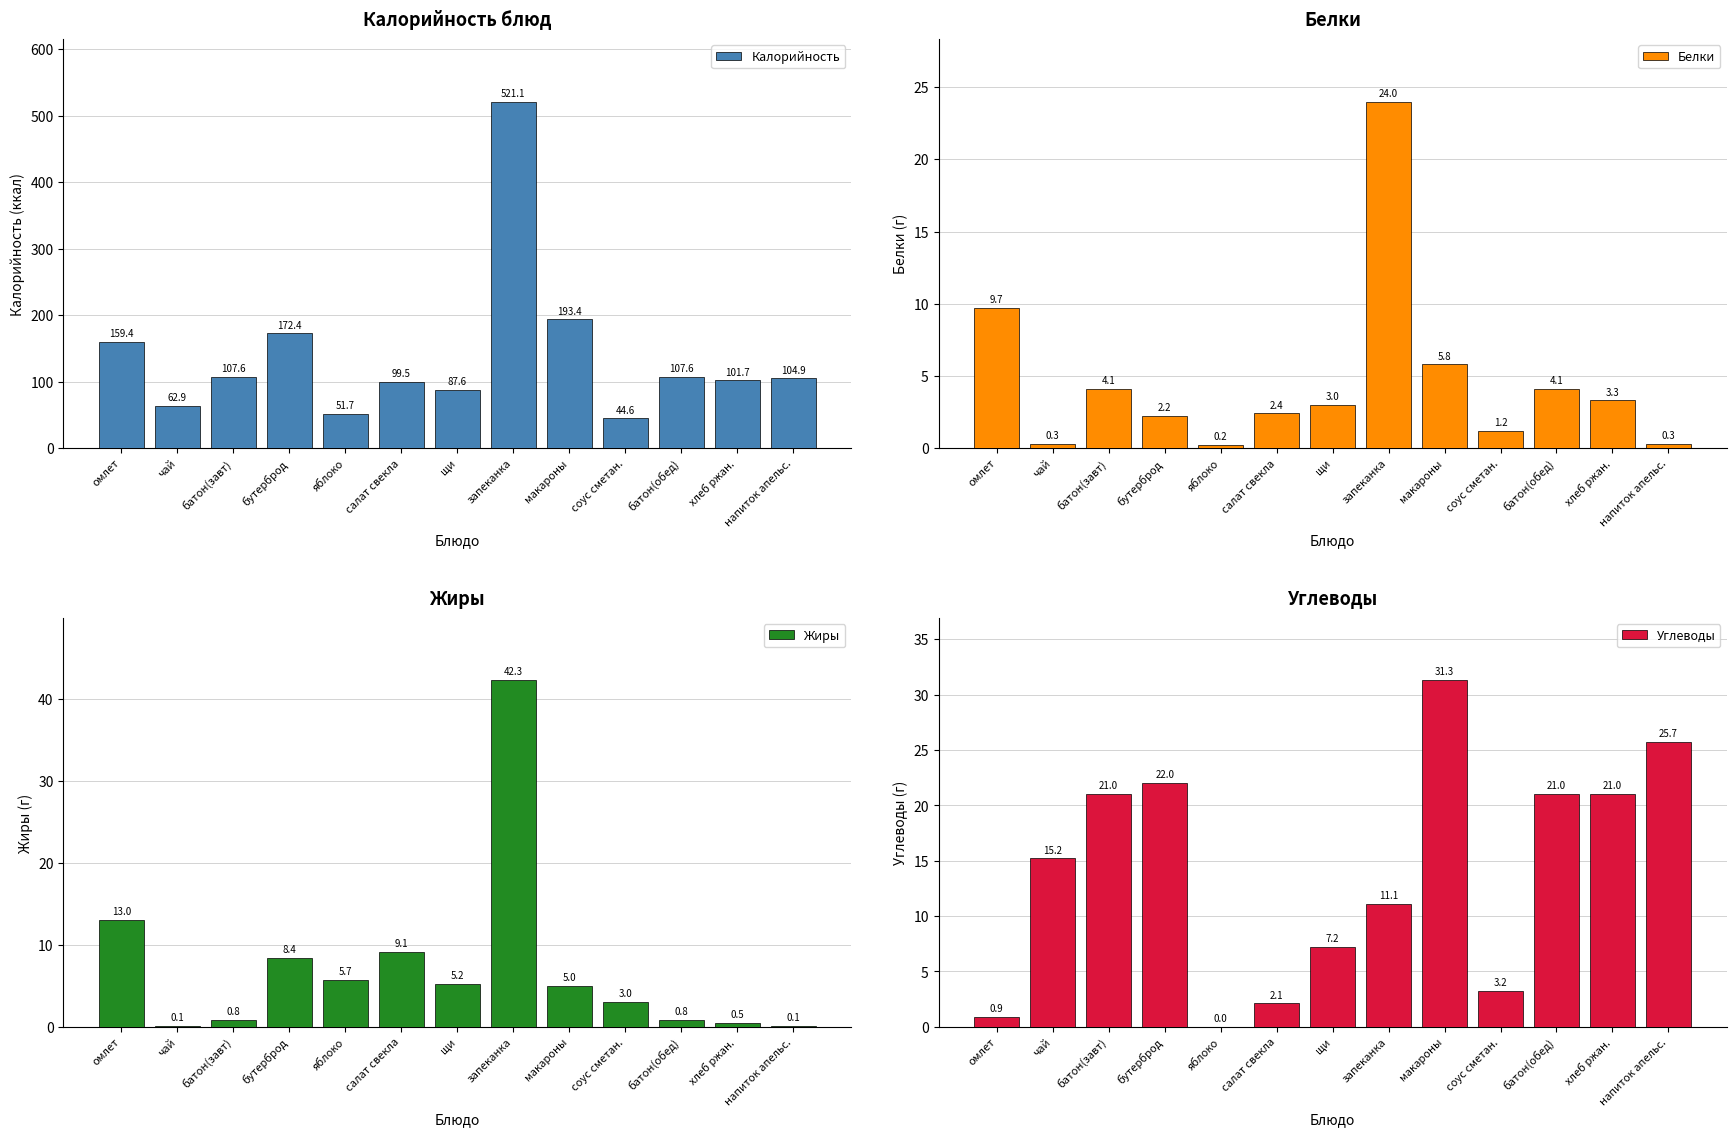

How many groups of bars are there?

13